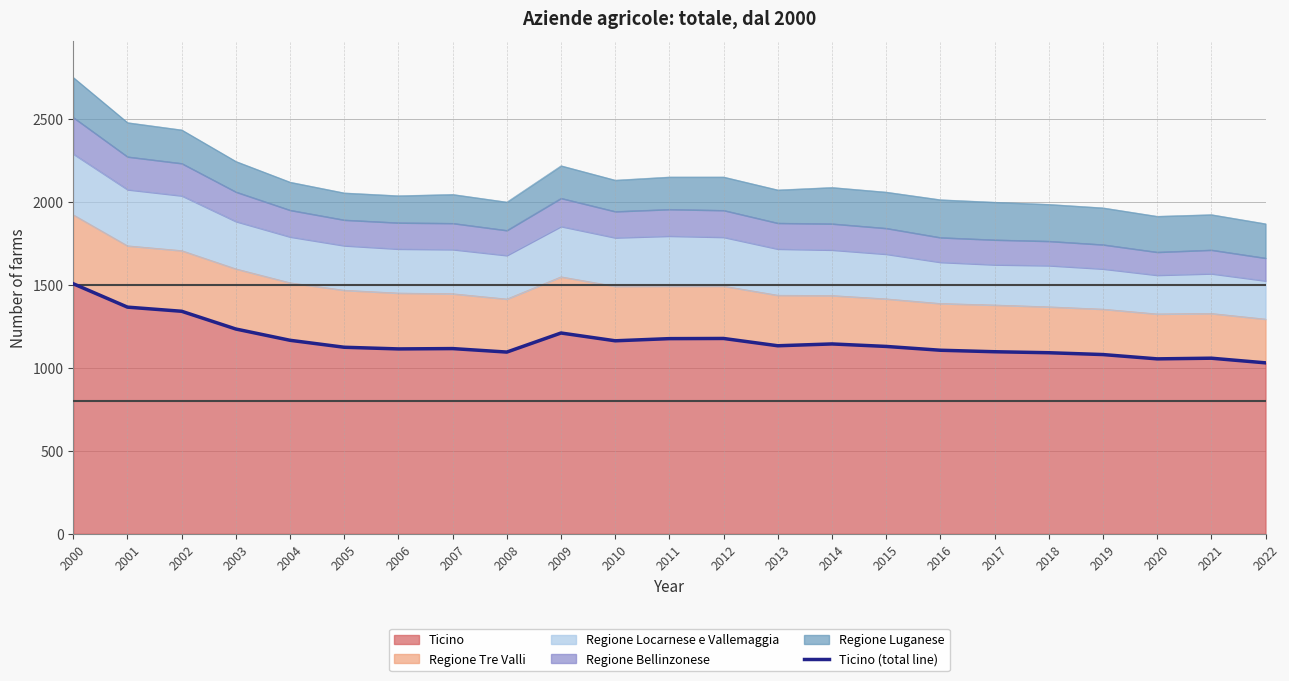

Does the chart display data point markers on the line(s)?

No